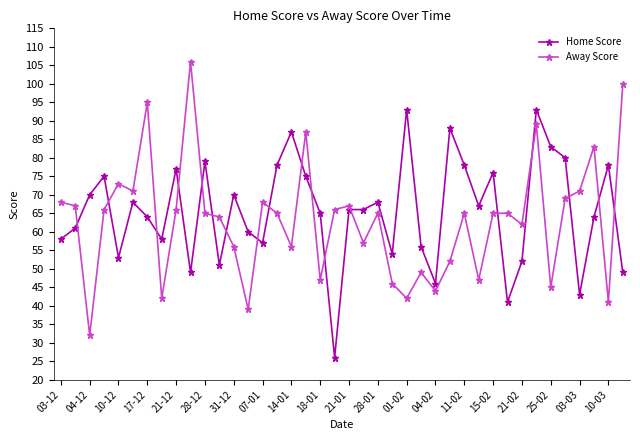

What is the maximum value shown in the chart?

106